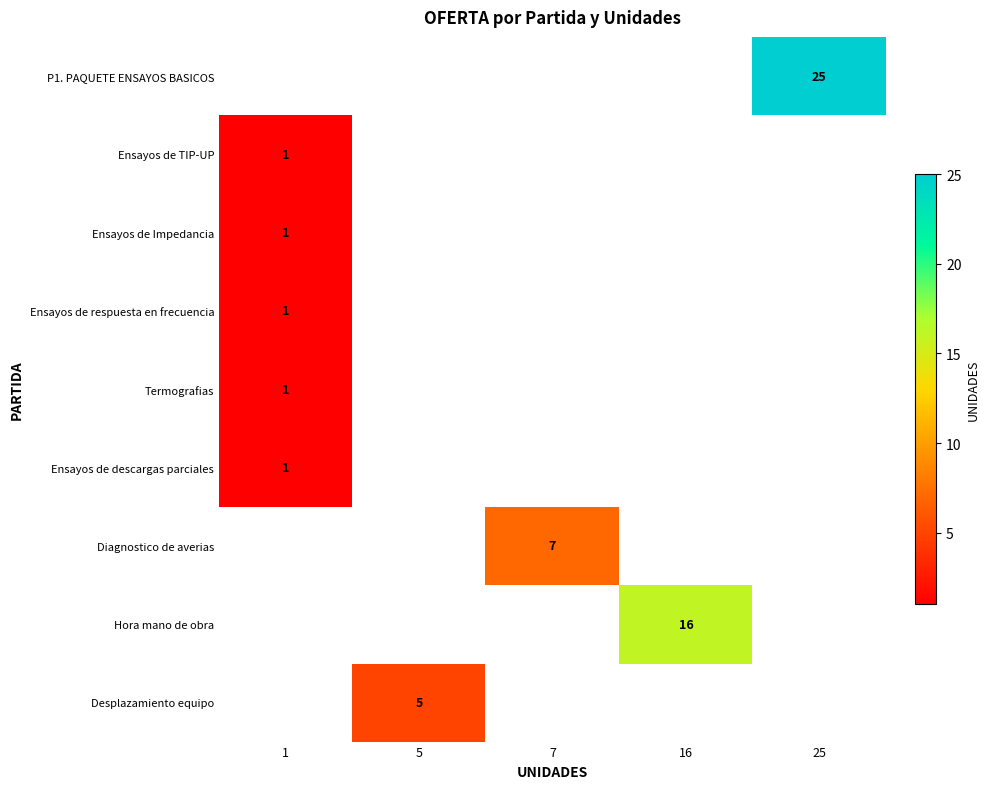

How many series are shown in this chart?

9